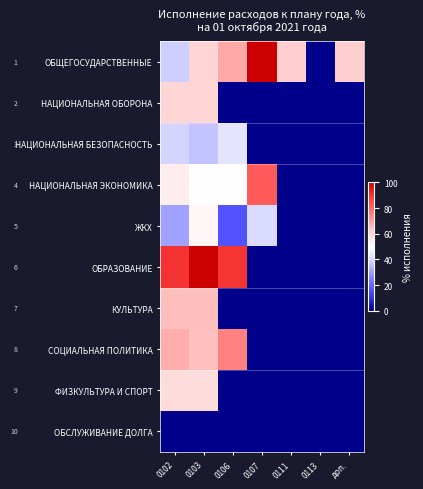

Which label corresponds to the smallest value in the chart?

0113